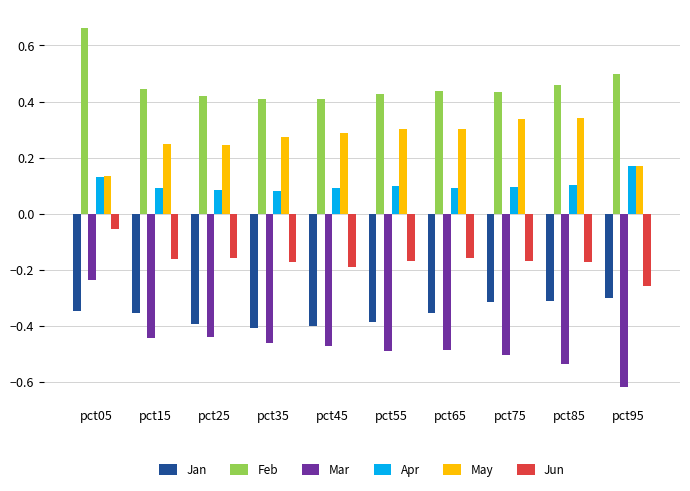

True or false: May has a value of 0.1 at pct55.

False